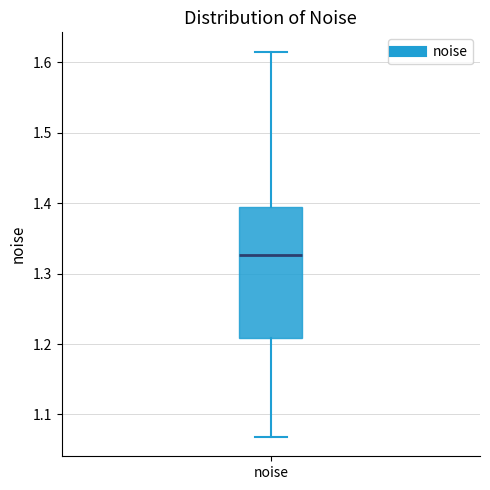

Transcribe this box plot: give where the median line is, the range the box spans, and where the two whiskers end, as read against the y-axis. The values are not printed on the chart, so give them approximately, as read against the axis.

median 1.33, box 1.21 to 1.39, whiskers 1.07 to 1.61